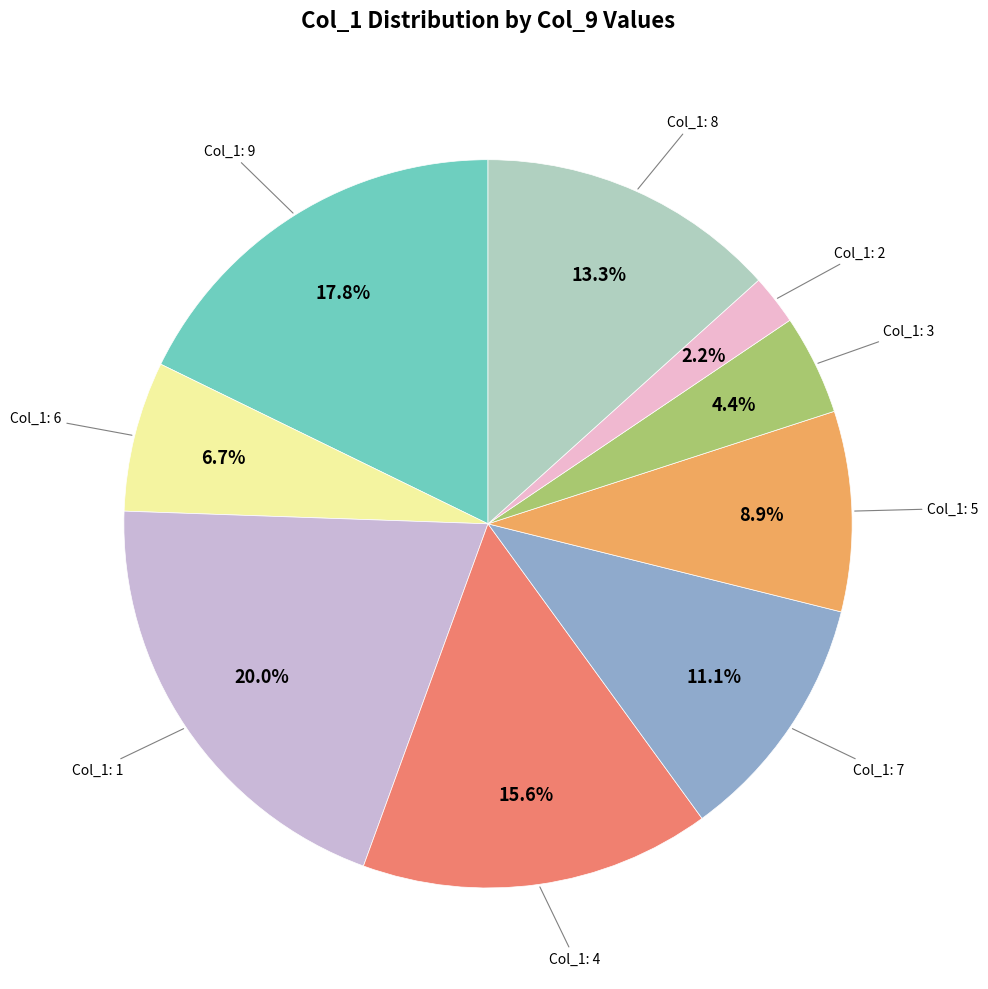

How many slices are in this pie chart?

9